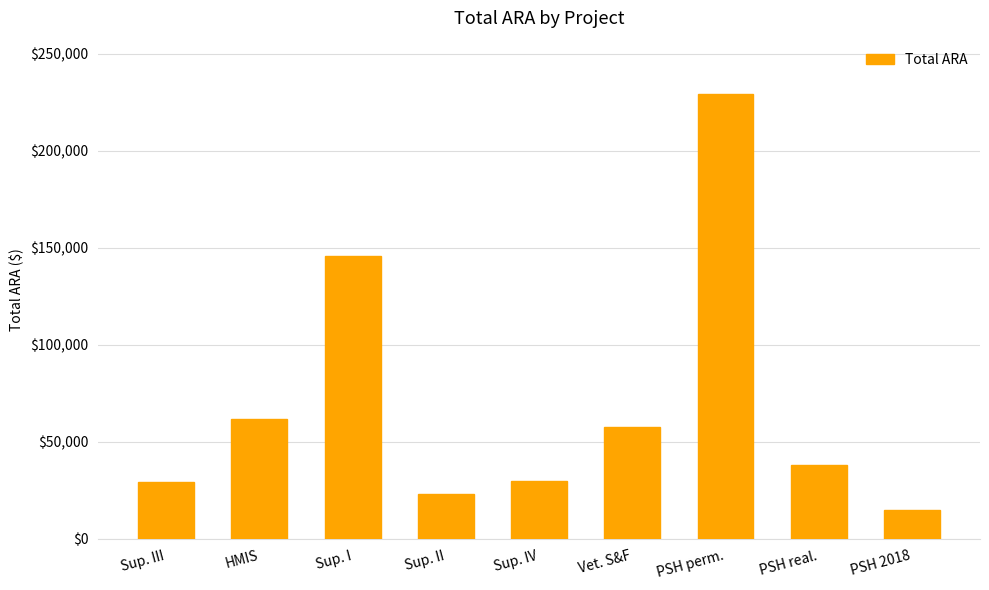

How many bars are there in total?

9